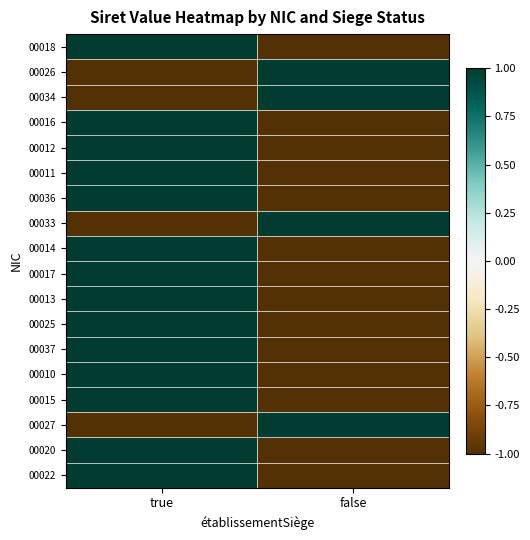

What is the total value across all series at true?

10